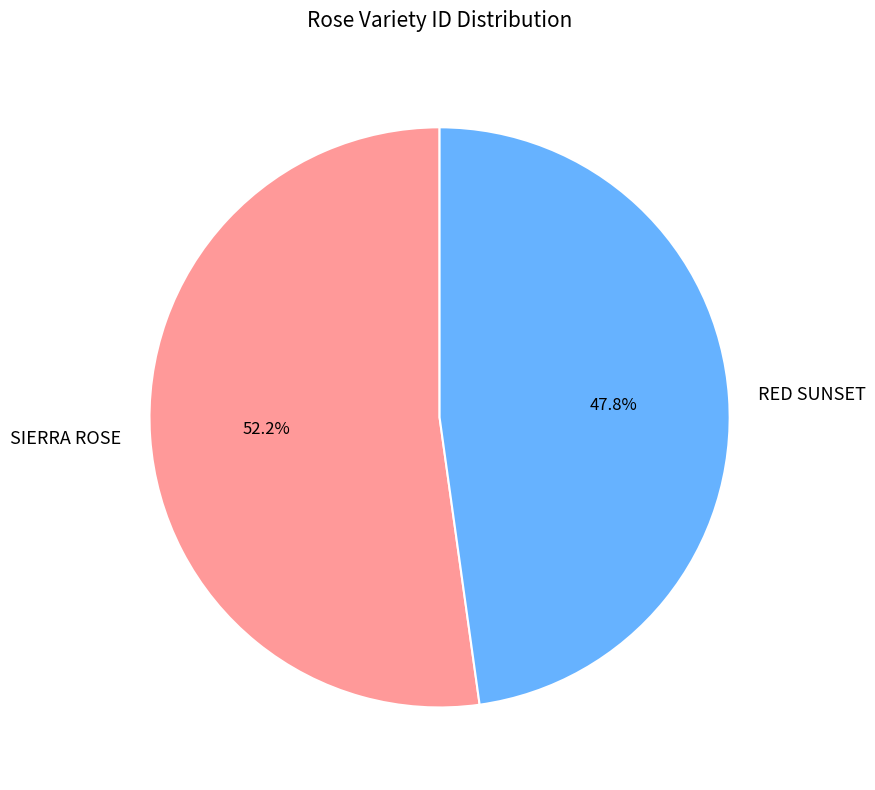

How many segments does this pie chart have?

2